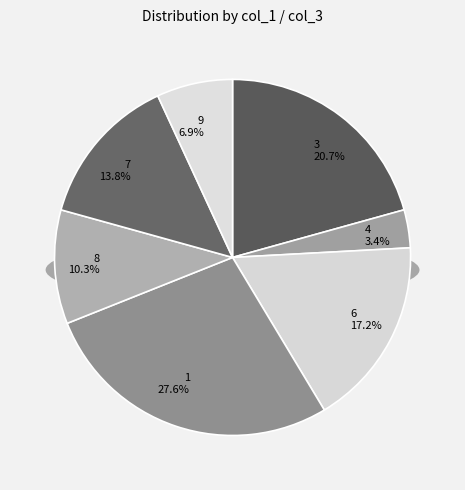

What is the change in value from 4 to 8?

+2